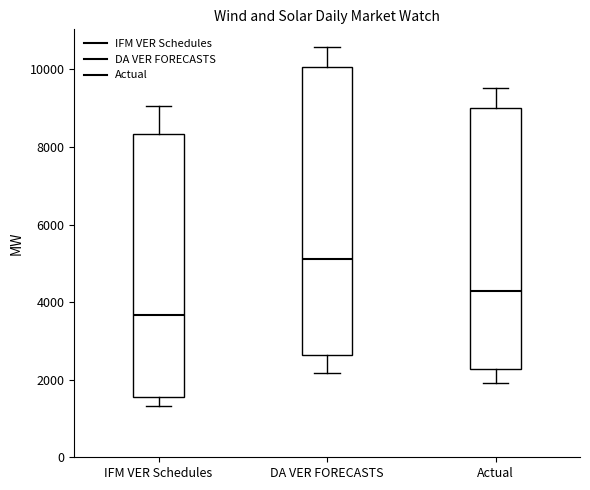

Where does the median line of the box for DA VER FORECASTS sit on the y-axis? The values are not printed on the chart, so give them approximately, as read against the axis.

5200